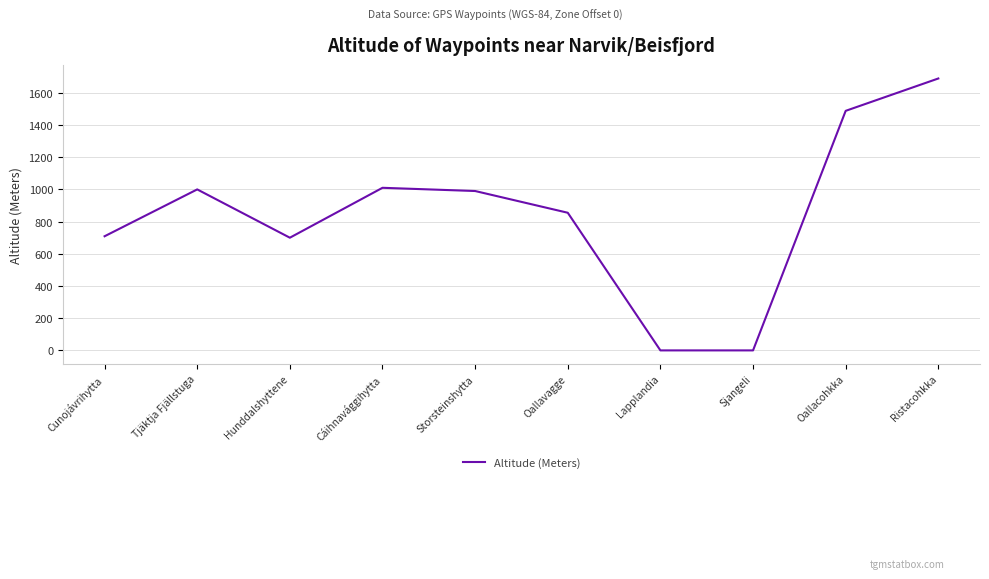

What is the change in value from Hunddalshyttene to Lapplandia?

-700